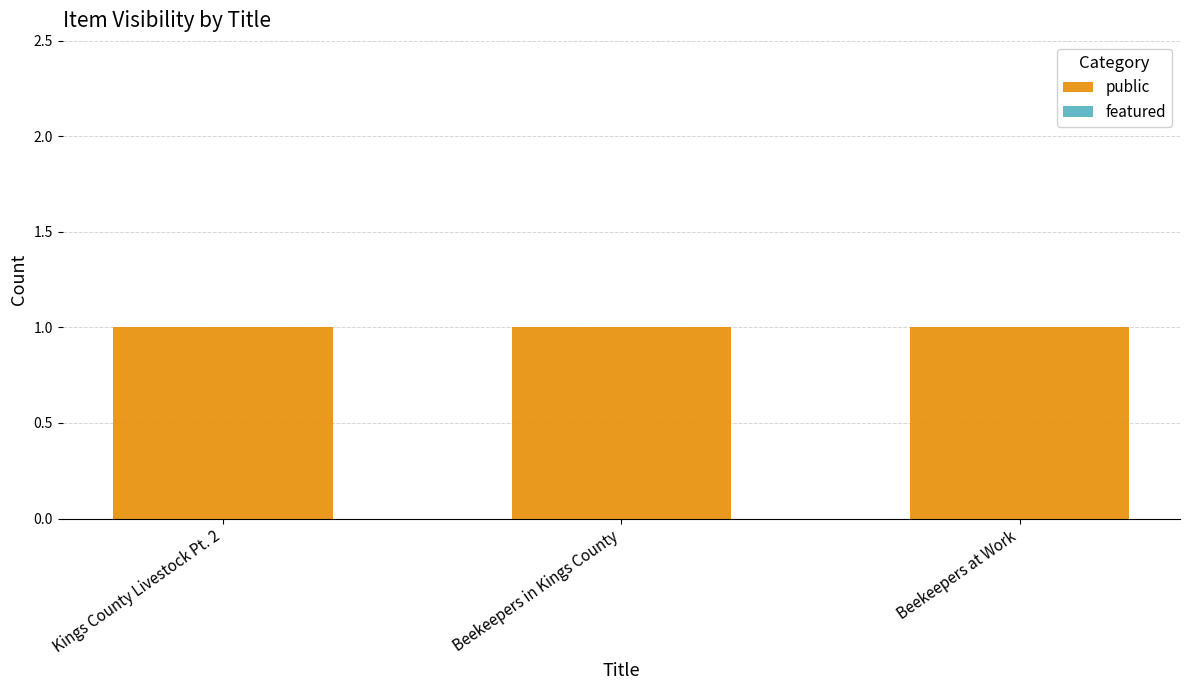

Which series has the largest range (max minus min)?

public